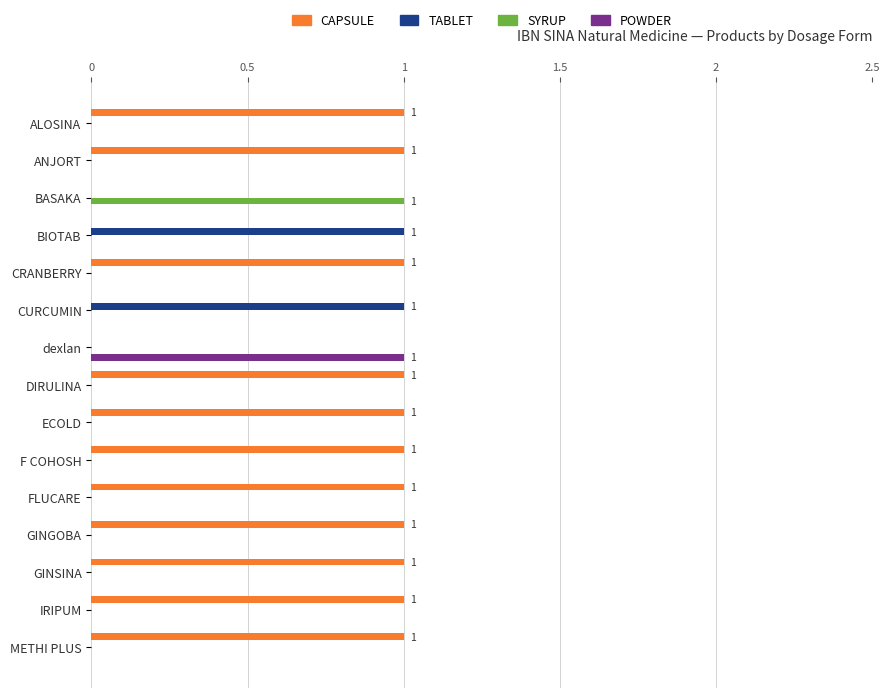

What is the sum of all CAPSULE values?

11